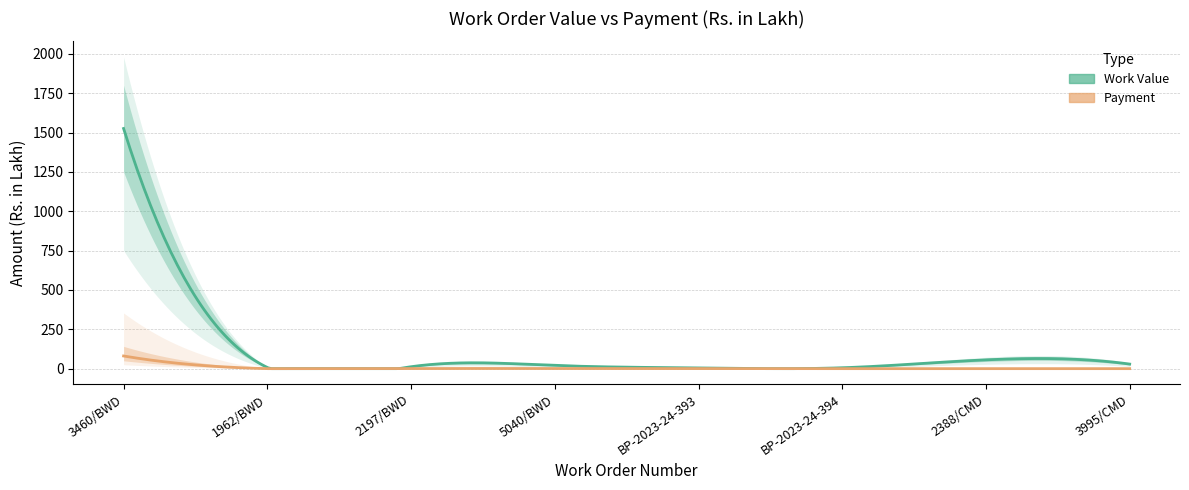

Rank the categories by Payment value from highest to lowest.

3460/BWD, 1962/BWD, 2197/BWD, 5040/BWD, BP-2023-24-393, BP-2023-24-394, 2388/CMD, 3995/CMD